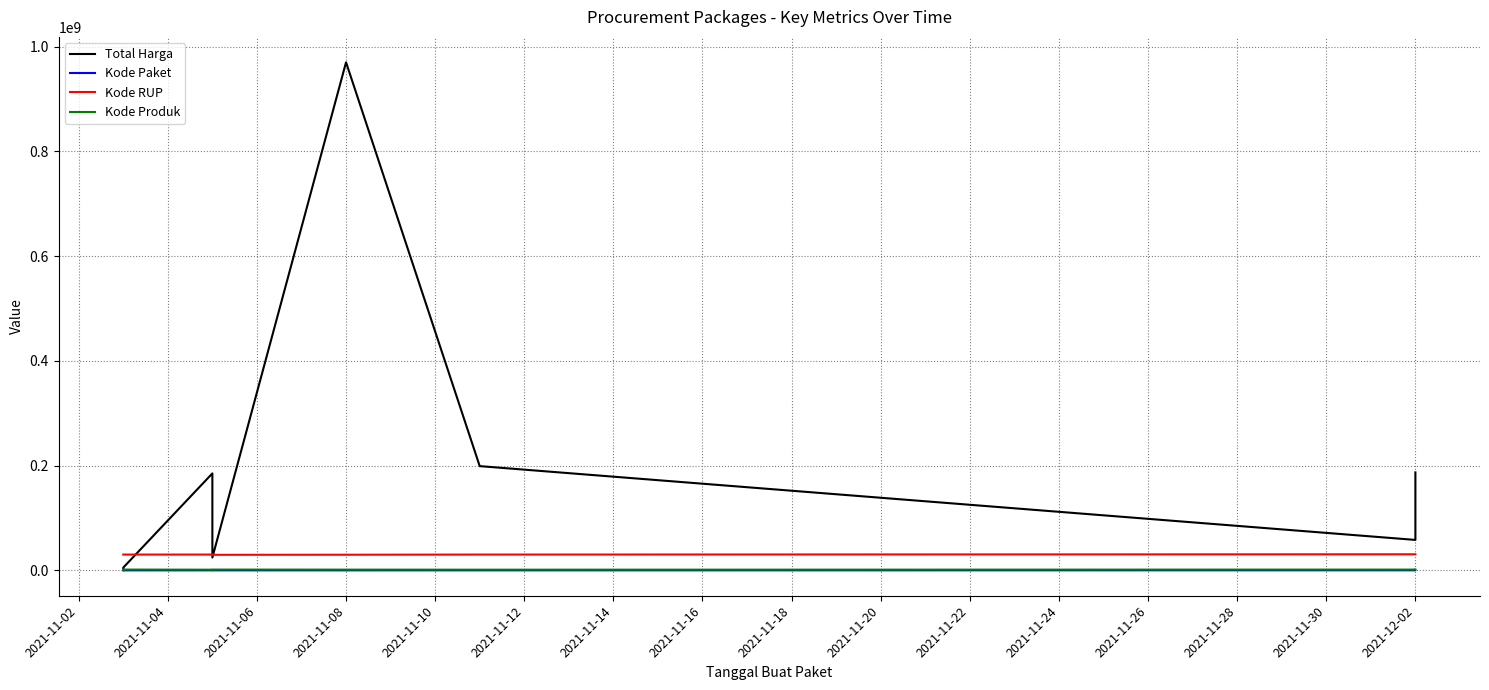

What is the average value of the Total Harga series?

204073650